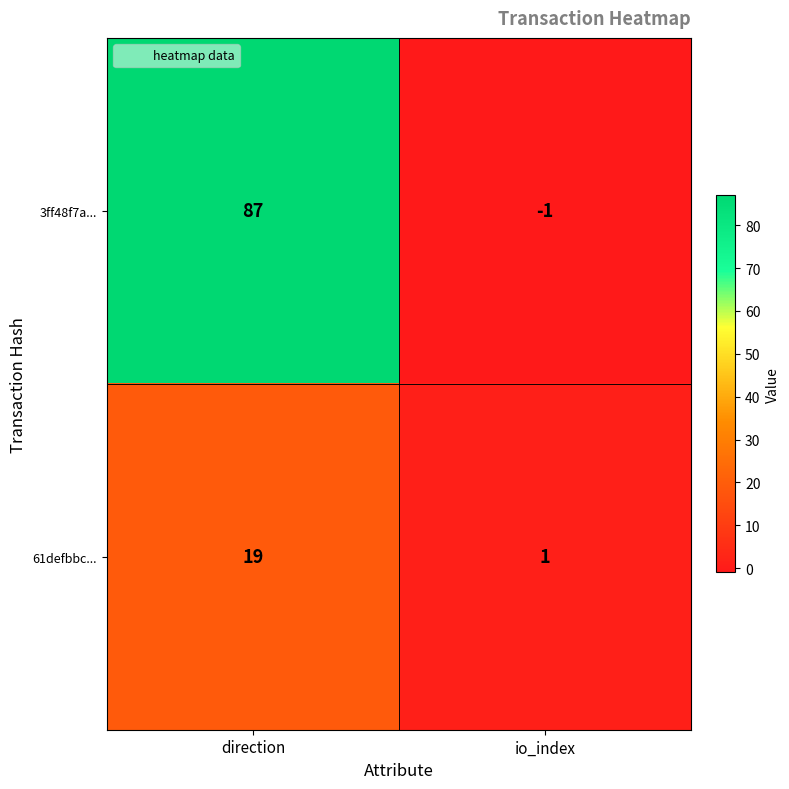

Which series has the widest spread of values?

3ff48f7a...